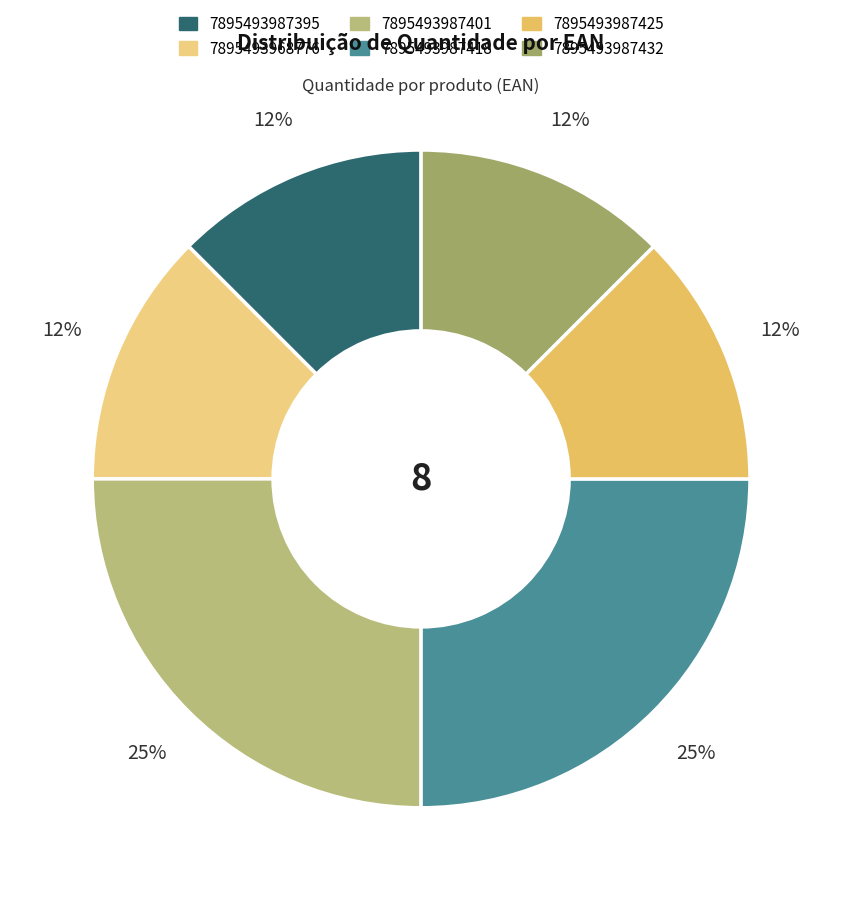

How many slices are in this pie chart?

6